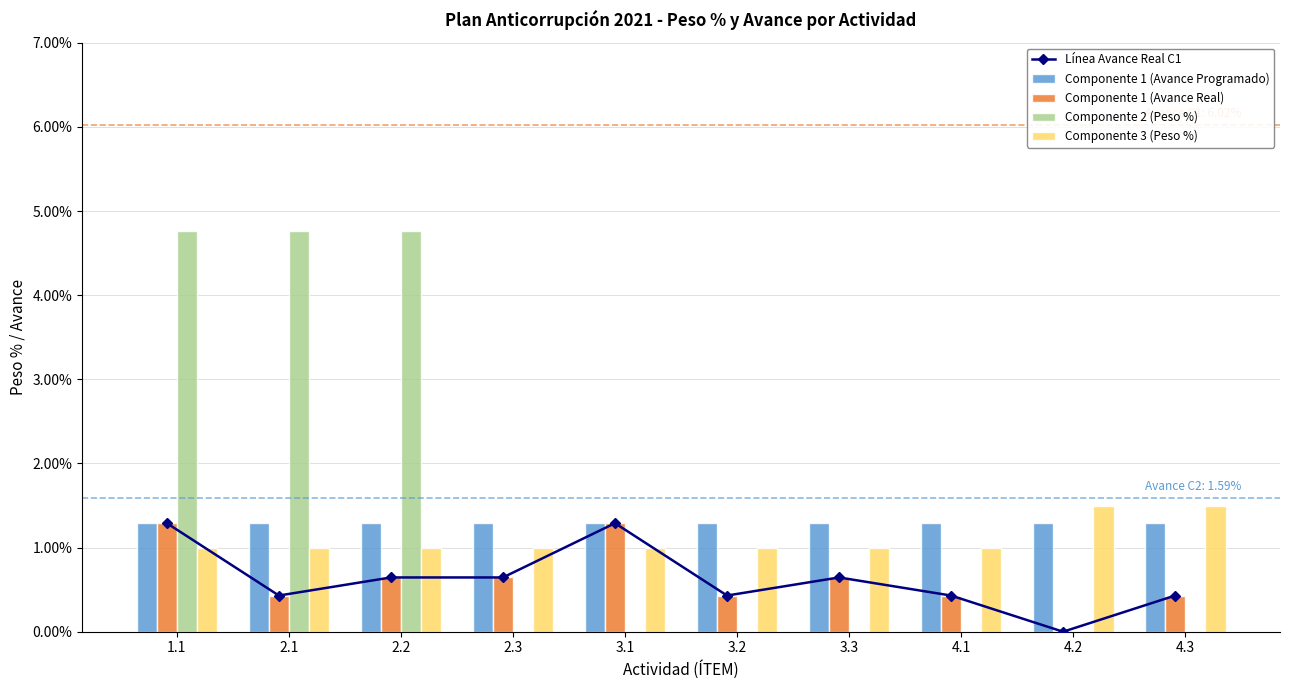

What are all the series names shown in the legend?

Línea Avance Real C1, Componente 1 (Avance Programado), Componente 1 (Avance Real), Componente 2 (Peso %), Componente 3 (Peso %)